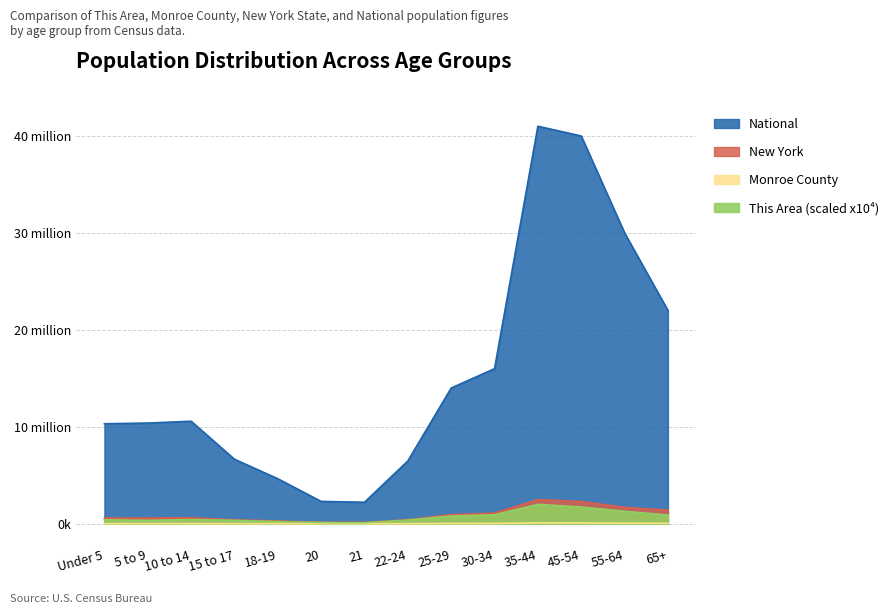

Which category has the highest value in the New York series?

35-44